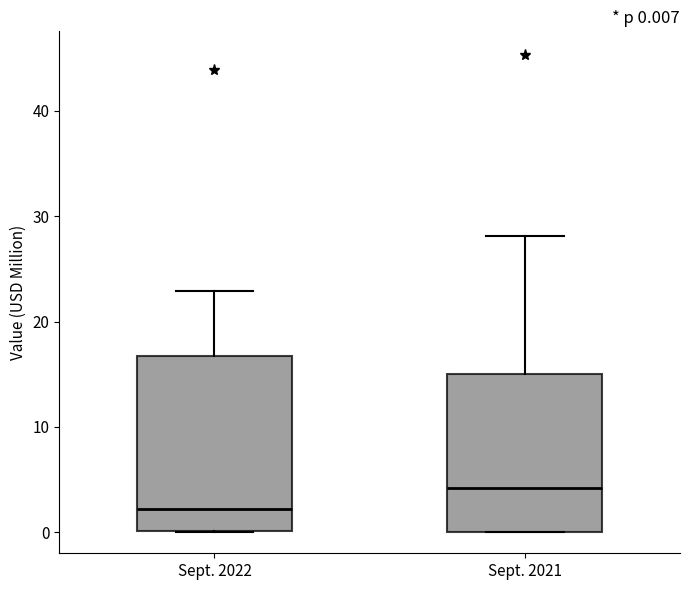

Comparing the boxes themselves (not the whiskers), which one is the tallest?

Sept. 2022